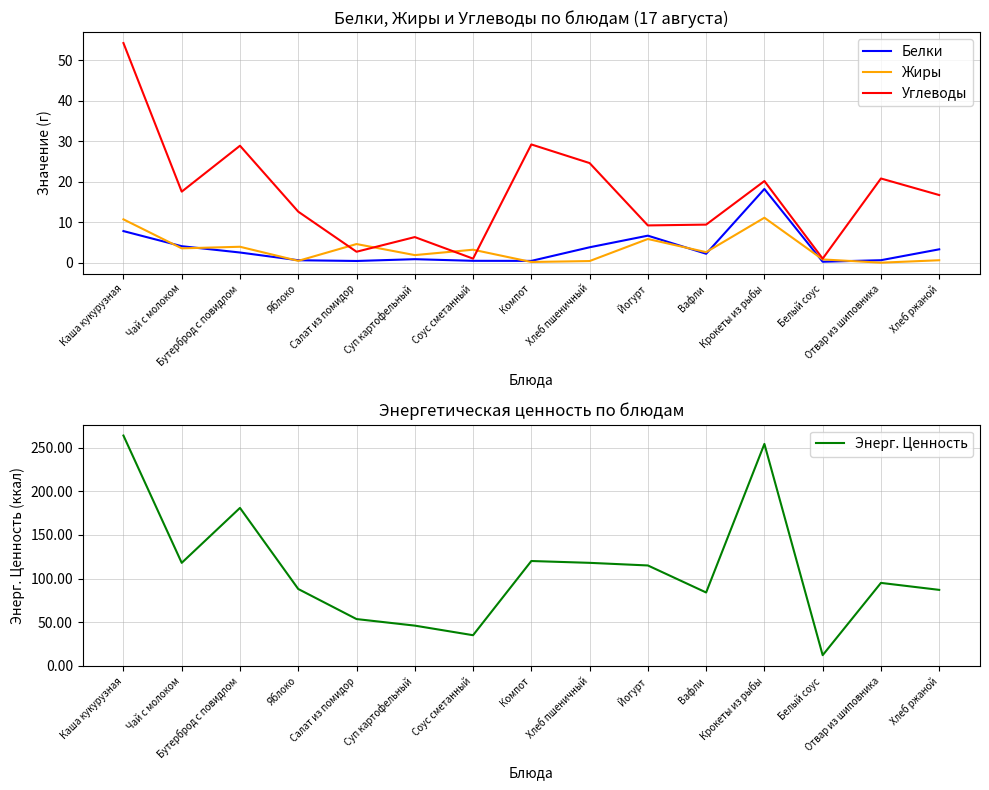

What is the label of the 12th point from the left?

Крокеты из рыбы